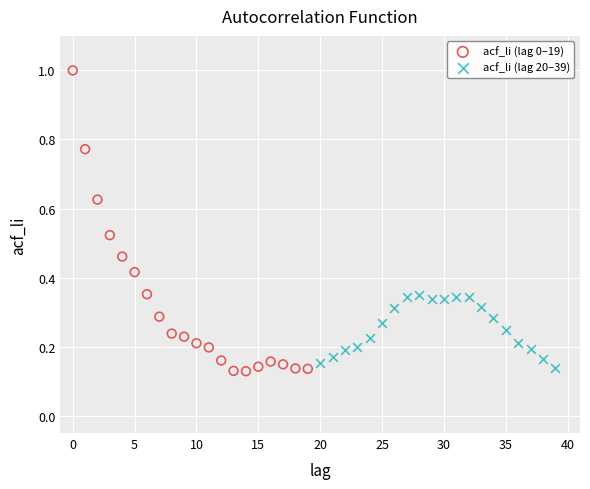

Which series reaches the maximum Y coordinate?

acf_li (lag 0–19)